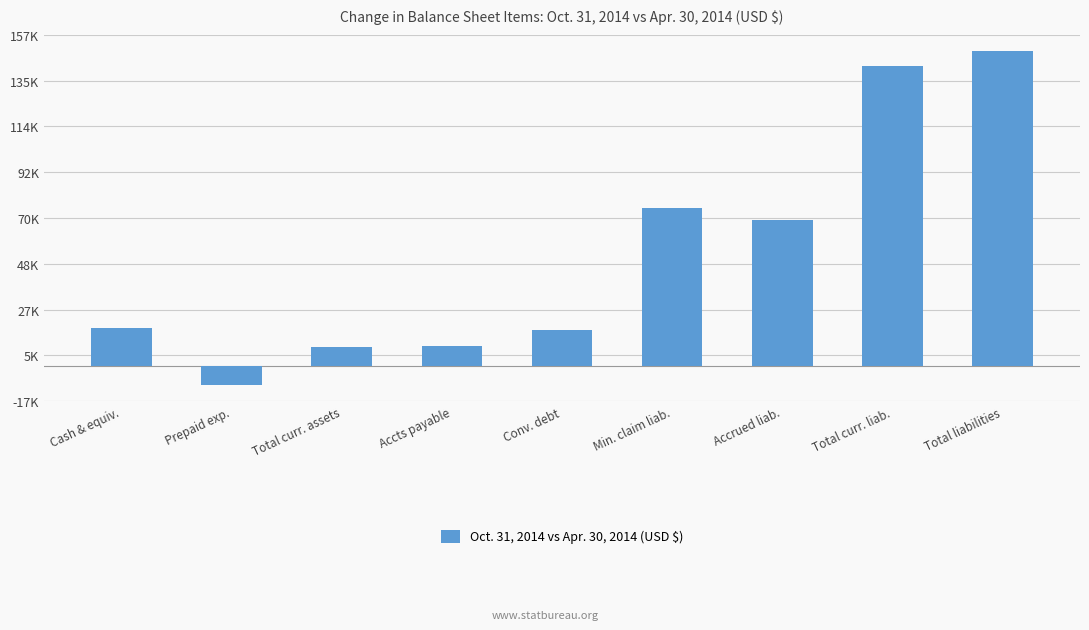

What position from the right is Prepaid exp.?

8